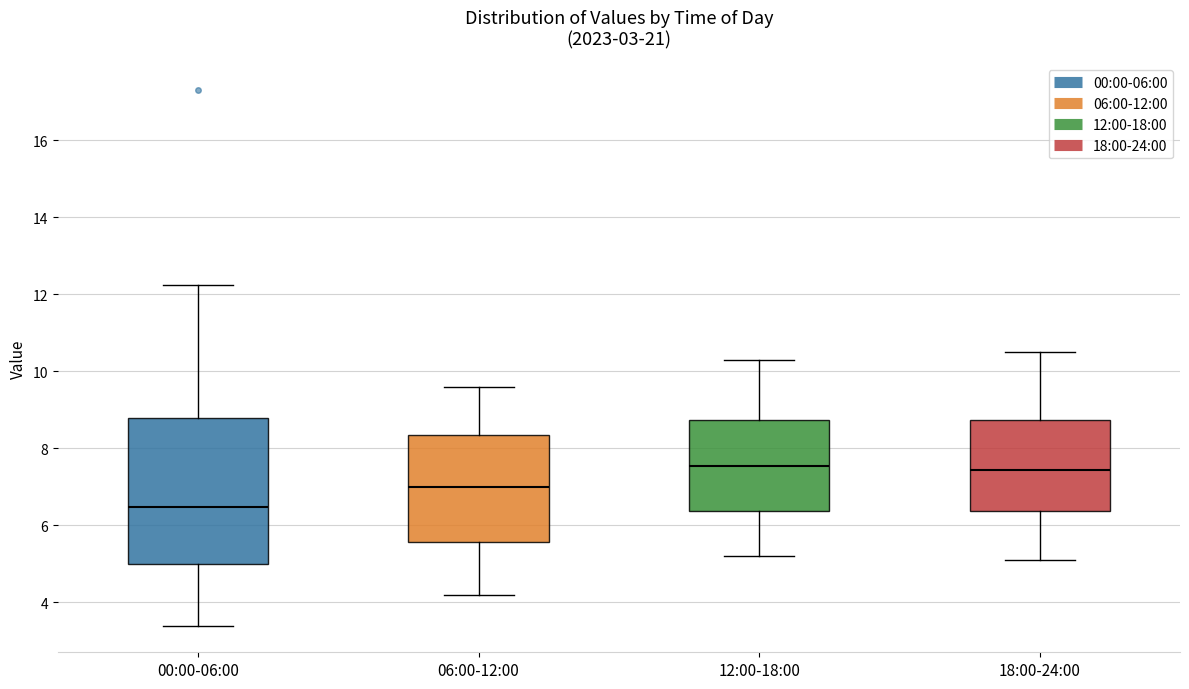

Which box is the tallest, from its lower edge to its upper edge?

00:00-06:00